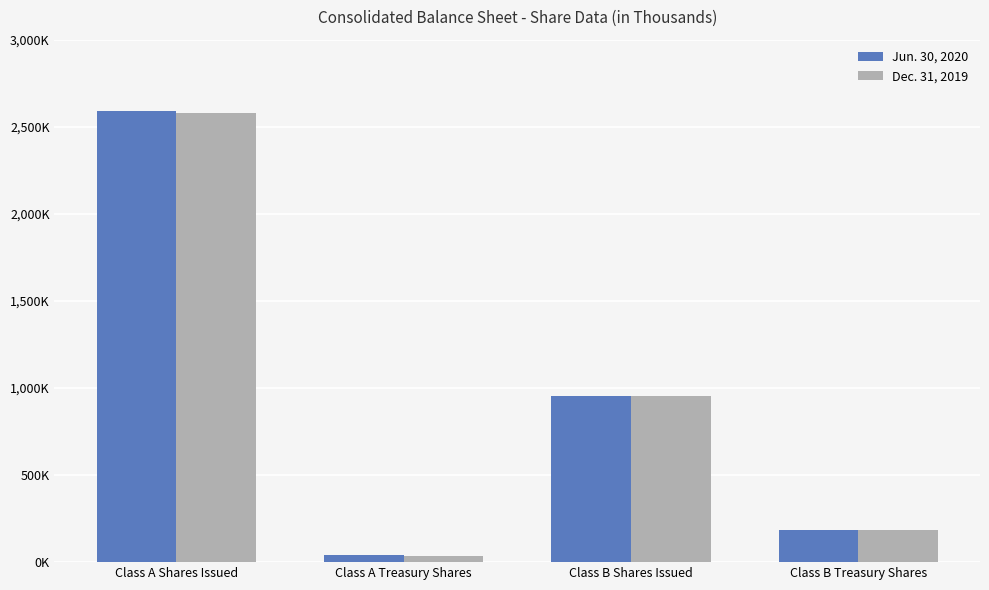

Reading left to right, list all the values displayed in this chart.

Jun. 30, 2020: 2591837	38935	954283	182435
Dec. 31, 2019: 2576837	37208	954283	182435